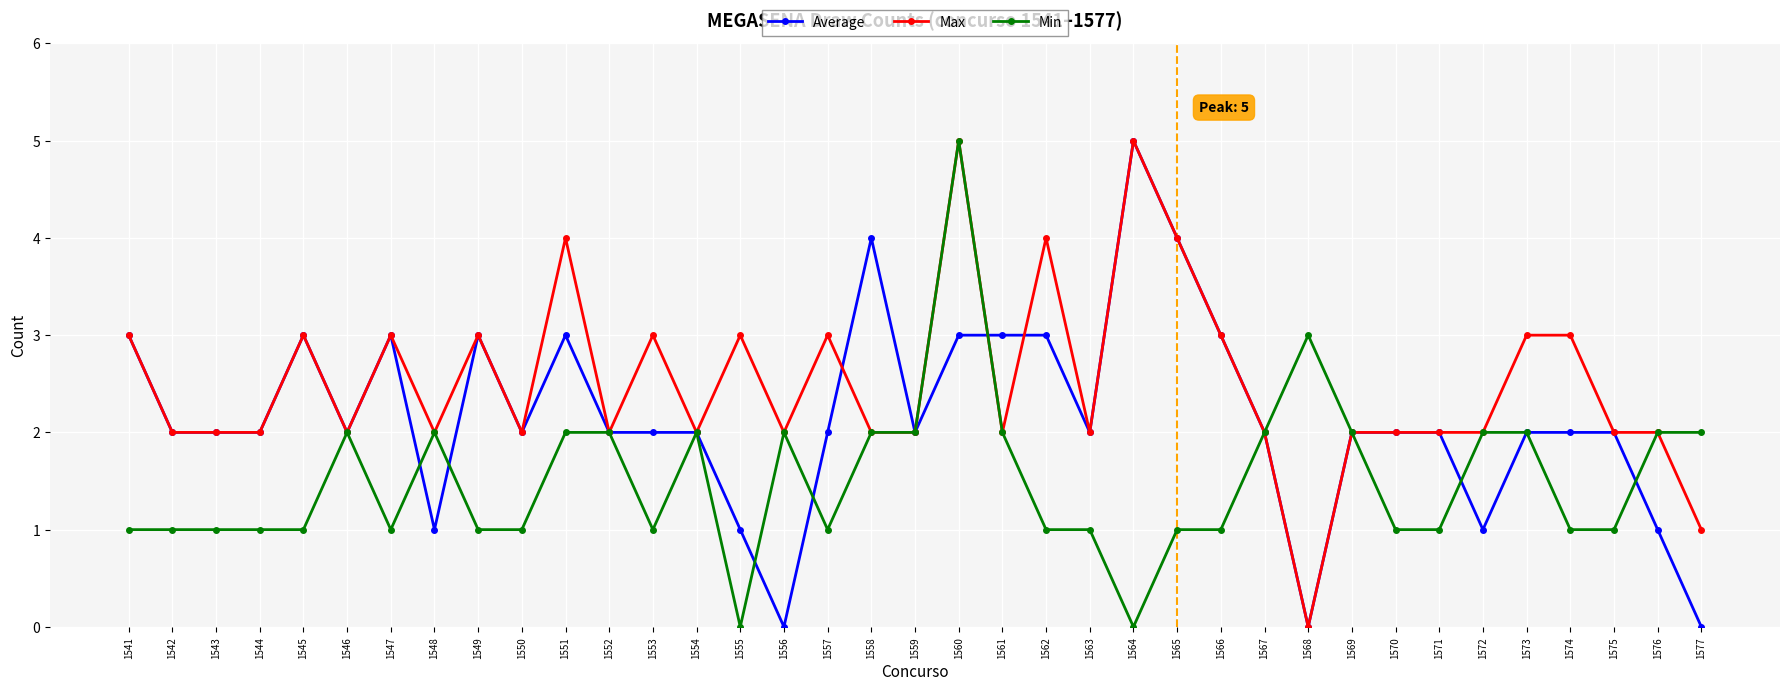

The value of Min at 1556 is 3. True or false?

False